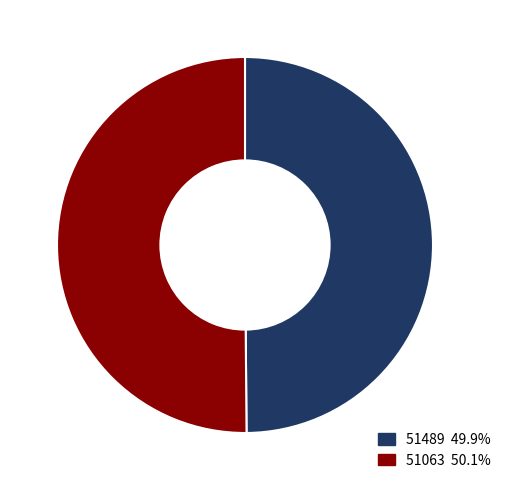

Approximately how many times larger is the value at 51063 compared to 51489?

1.0